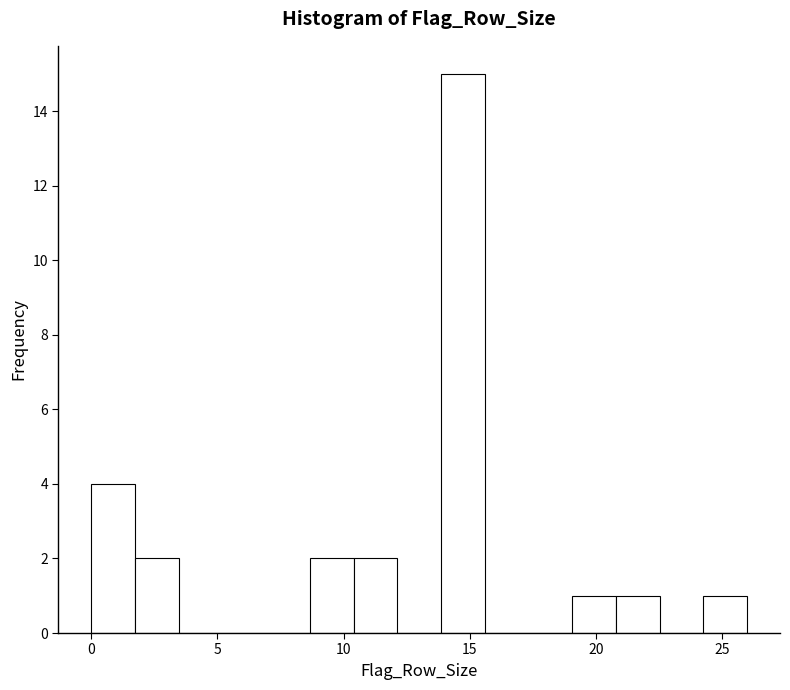

Read against the x-axis, roughly where is the centre of the tallest bar?

14.5